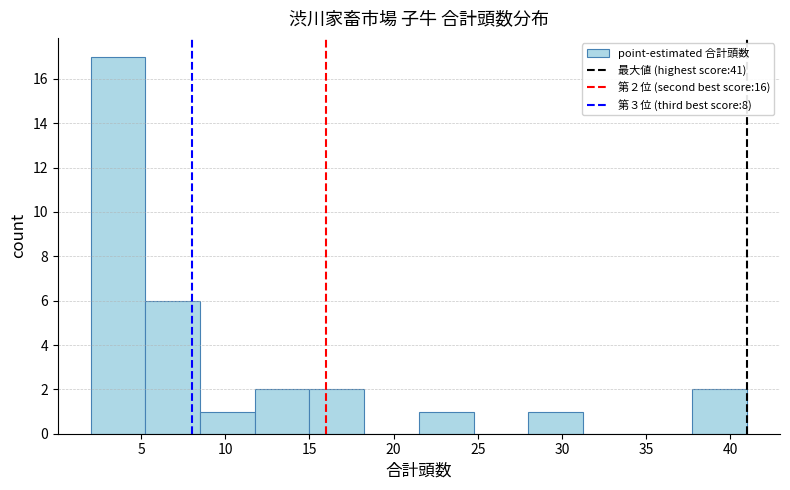

Over which range of the x-axis is the bar tallest?

2.00 to 5.25